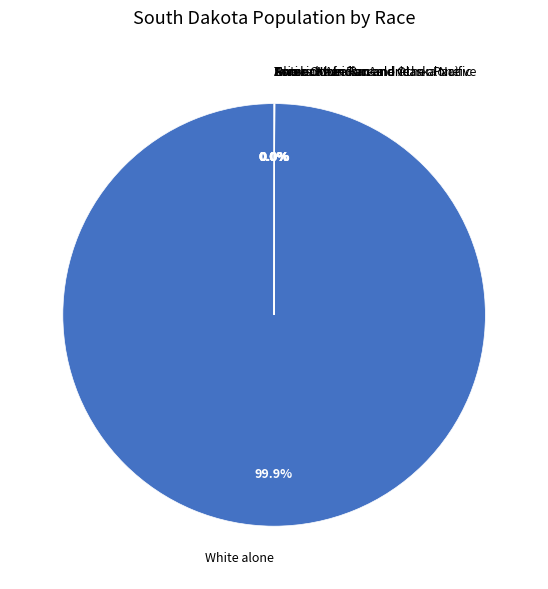

Which category has the biggest portion of the pie?

White alone